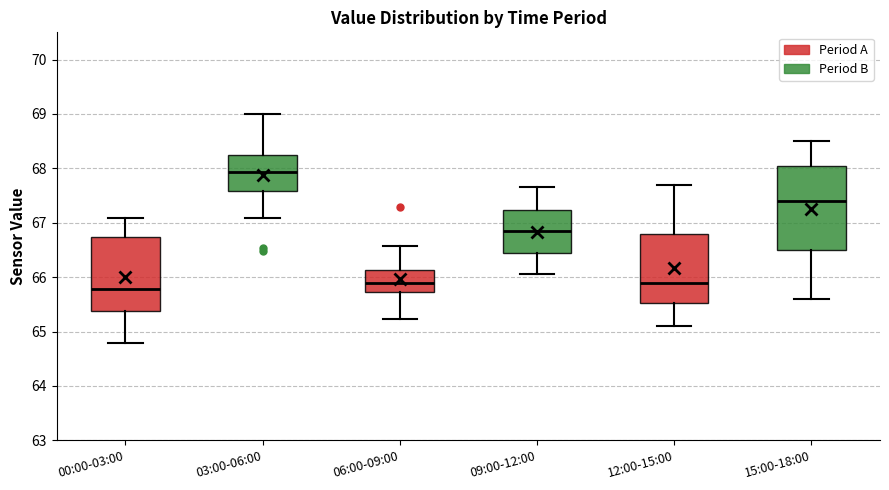

Reading left to right, read every box against the y-axis: the position of its median line, the range the box covers, and the ends of its whiskers. The values are not printed on the chart, so give them approximately, as read against the axis.

00:00-03:00: median 65.8, box 65.4 to 66.7, whiskers 64.8 to 67.1
03:00-06:00: median 67.9, box 67.6 to 68.2, whiskers 67.1 to 69.0
06:00-09:00: median 65.9, box 65.7 to 66.1, whiskers 65.2 to 66.6
09:00-12:00: median 66.9, box 66.5 to 67.2, whiskers 66.1 to 67.7
12:00-15:00: median 65.9, box 65.5 to 66.8, whiskers 65.1 to 67.7
15:00-18:00: median 67.4, box 66.5 to 68.1, whiskers 65.6 to 68.5